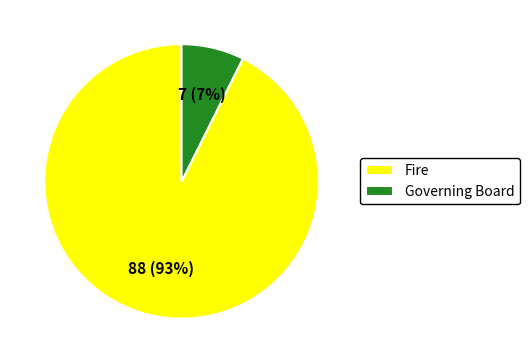

To the nearest percent, what percentage of the pie is Governing Board?

7%